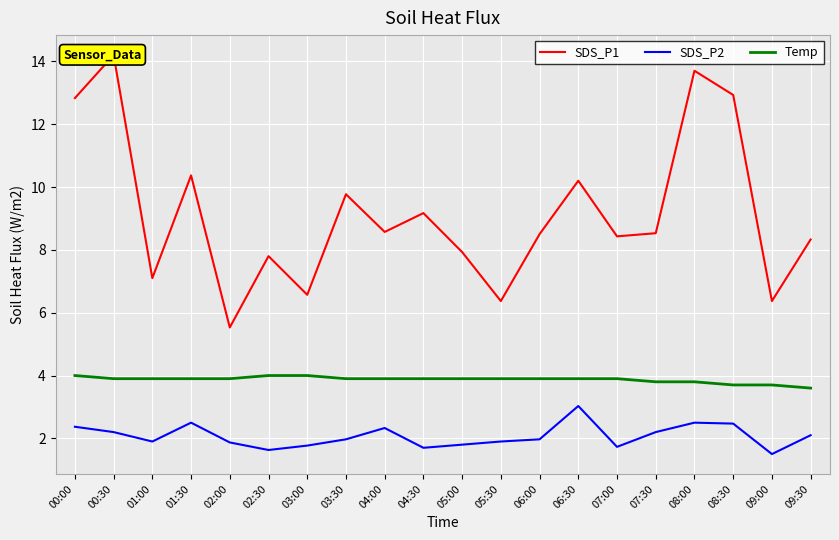

True or false: SDS_P2 has a value of 2.2 at 07:30.

True